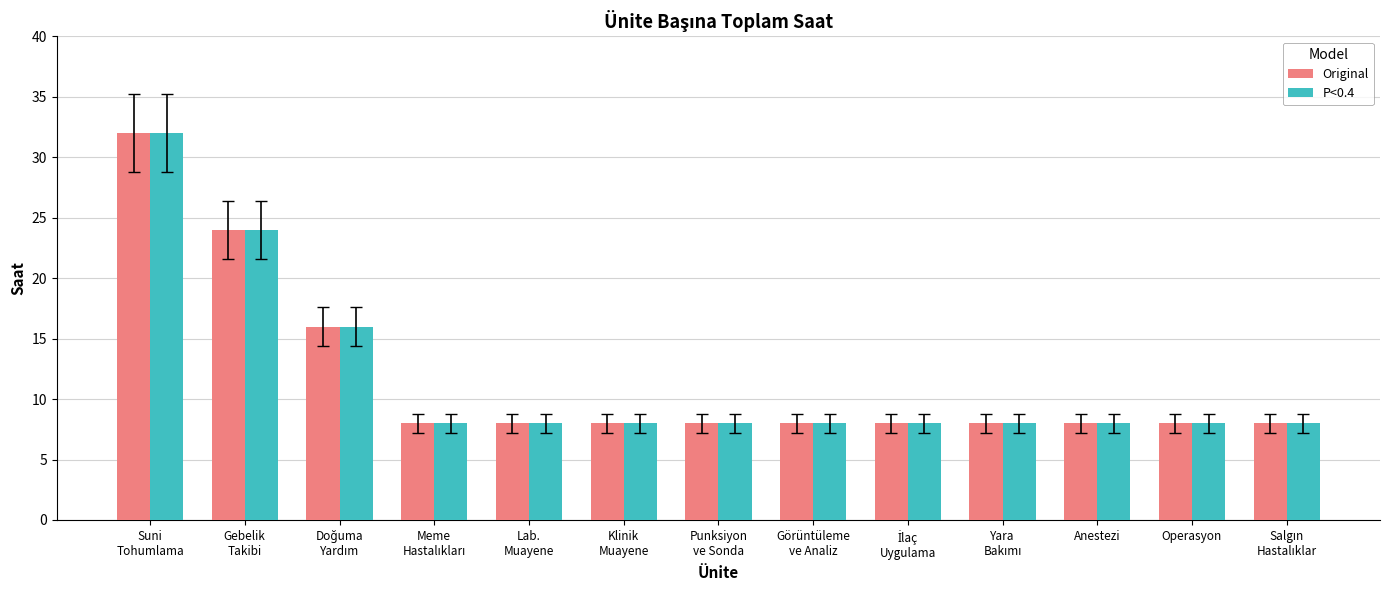

What is the greatest value displayed?

32